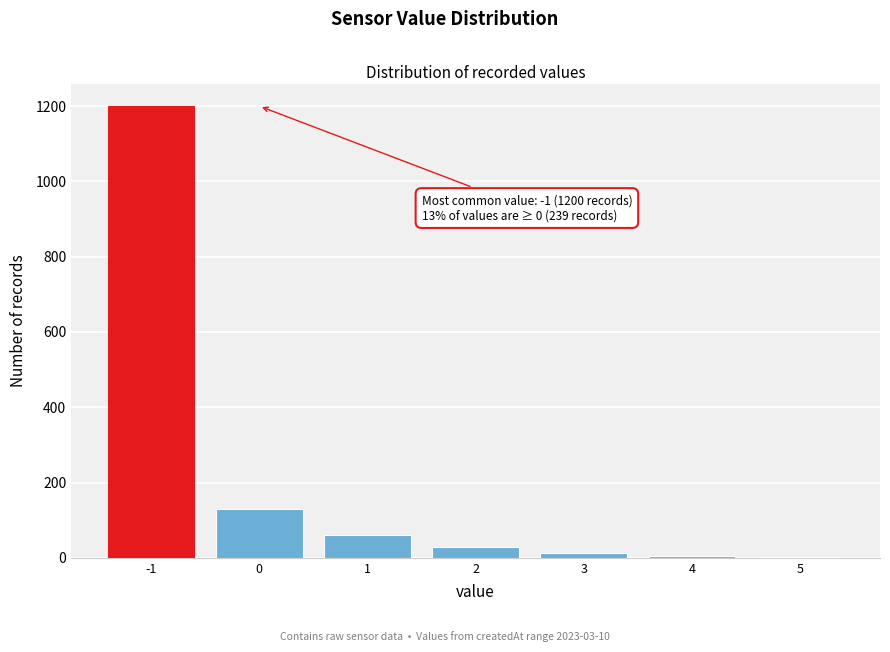

What is the change in value from -1 to 0?

-1070